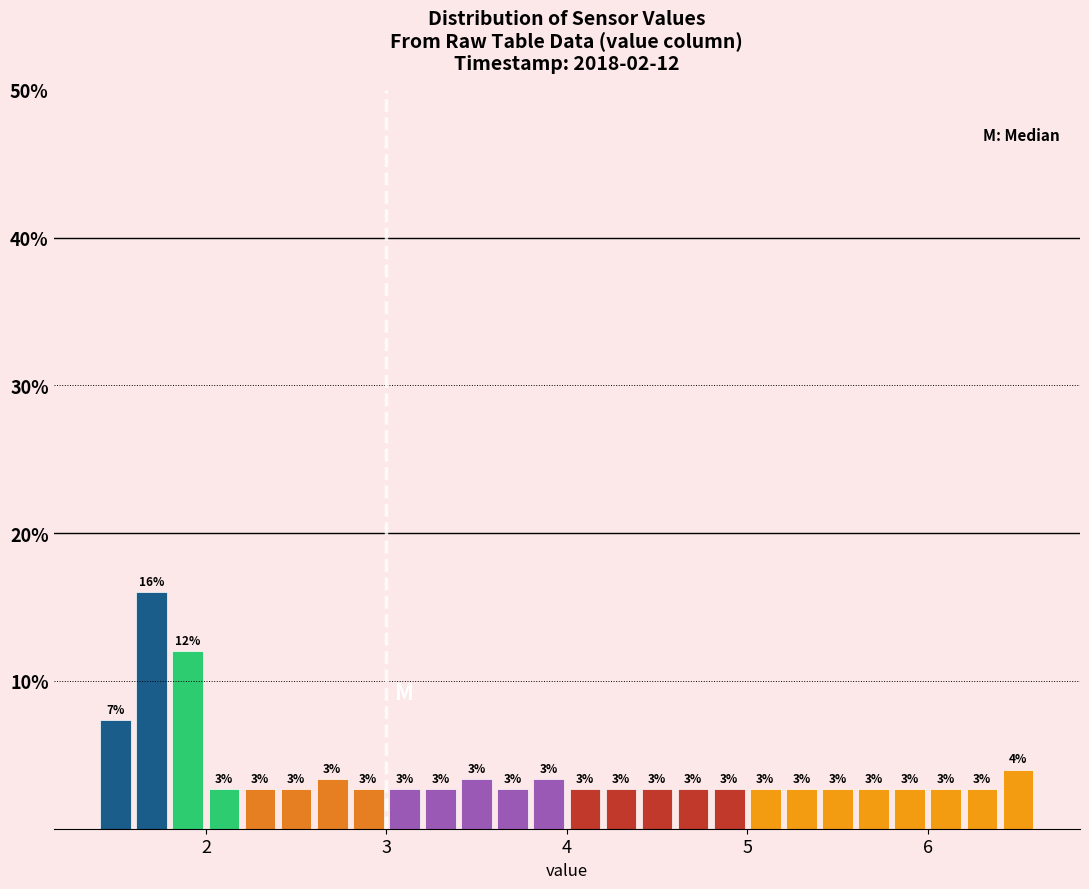

Around what value on the x-axis is the tallest bar? Give the approximate position of its centre, as read against the axis.

1.7